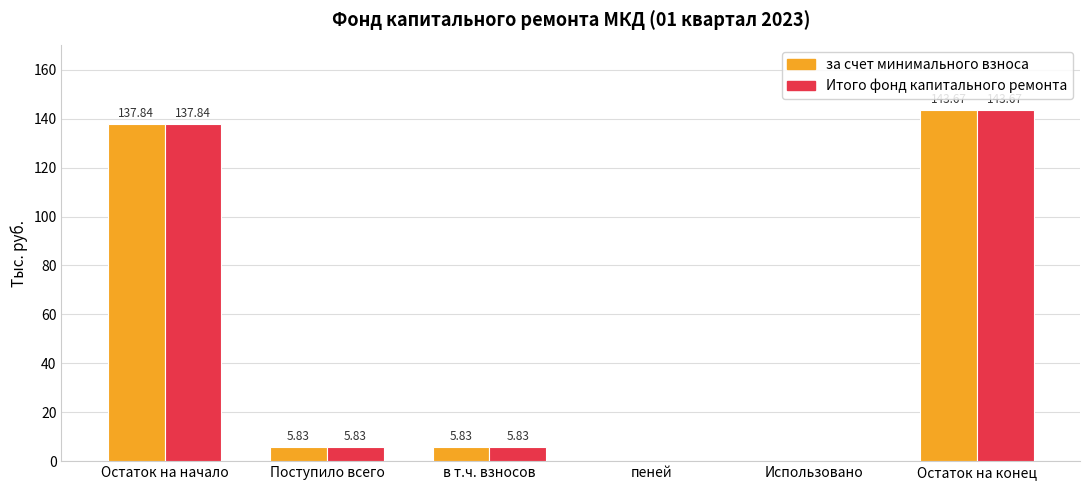

At which label does Итого фонд капитального ремонта first exceed 5?

Остаток на начало